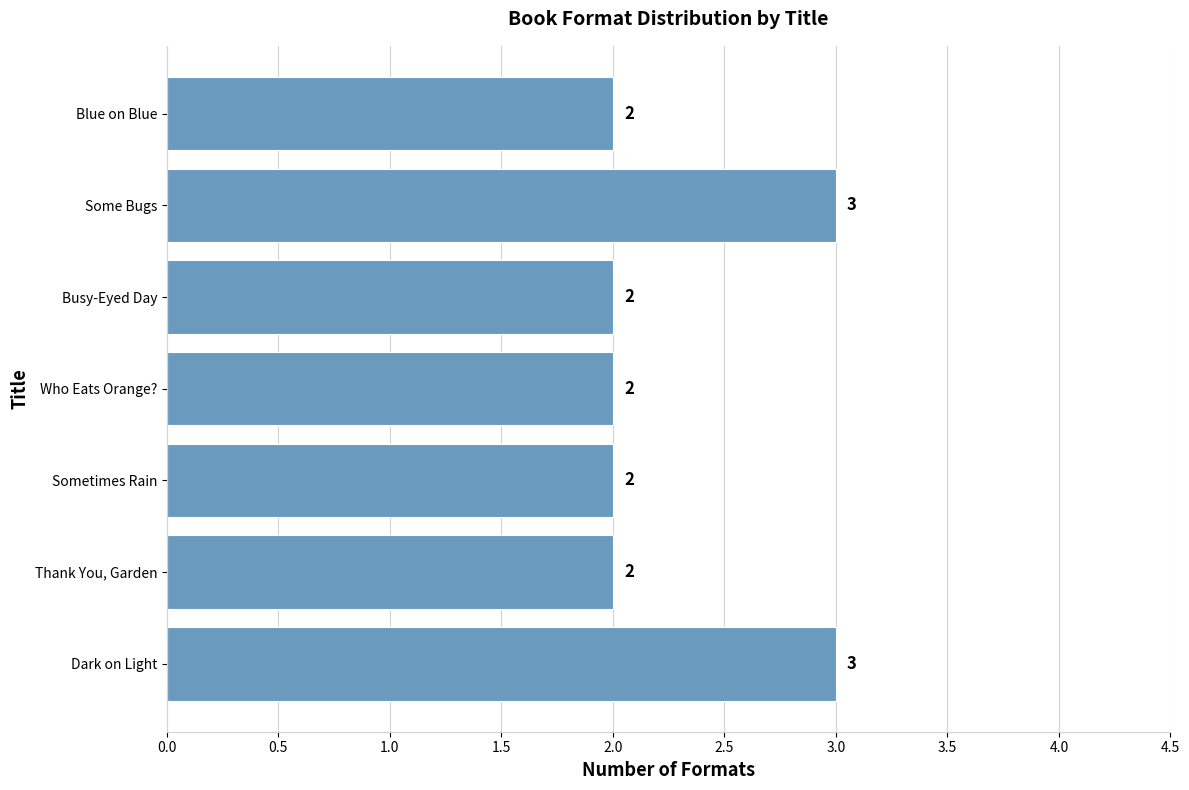

Is it true that the value at Blue on Blue is 3?

False